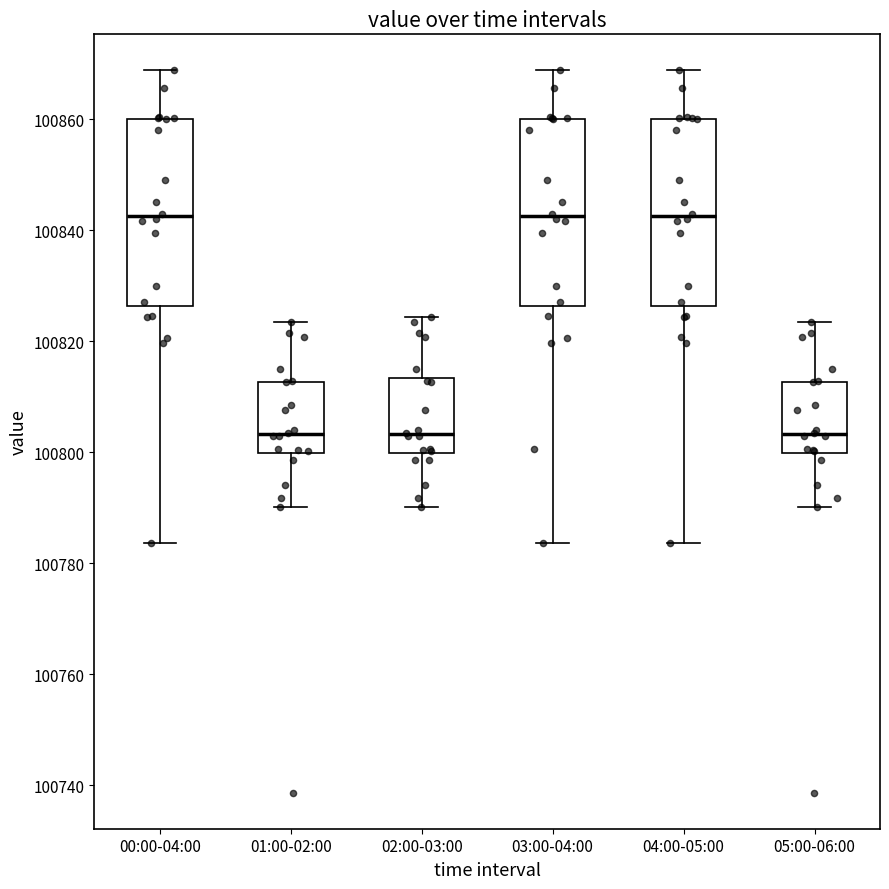

Reading left to right, read every box against the y-axis: the position of its median line, the range the box covers, and the ends of its whiskers. The values are not printed on the chart, so give them approximately, as read against the axis.

00:00-04:00: median 100842, box 100826 to 100860, whiskers 100784 to 100868
01:00-02:00: median 100804, box 100800 to 100812, whiskers 100790 to 100824
02:00-03:00: median 100804, box 100800 to 100814, whiskers 100790 to 100824
03:00-04:00: median 100842, box 100826 to 100860, whiskers 100784 to 100868
04:00-05:00: median 100842, box 100826 to 100860, whiskers 100784 to 100868
05:00-06:00: median 100804, box 100800 to 100812, whiskers 100790 to 100824